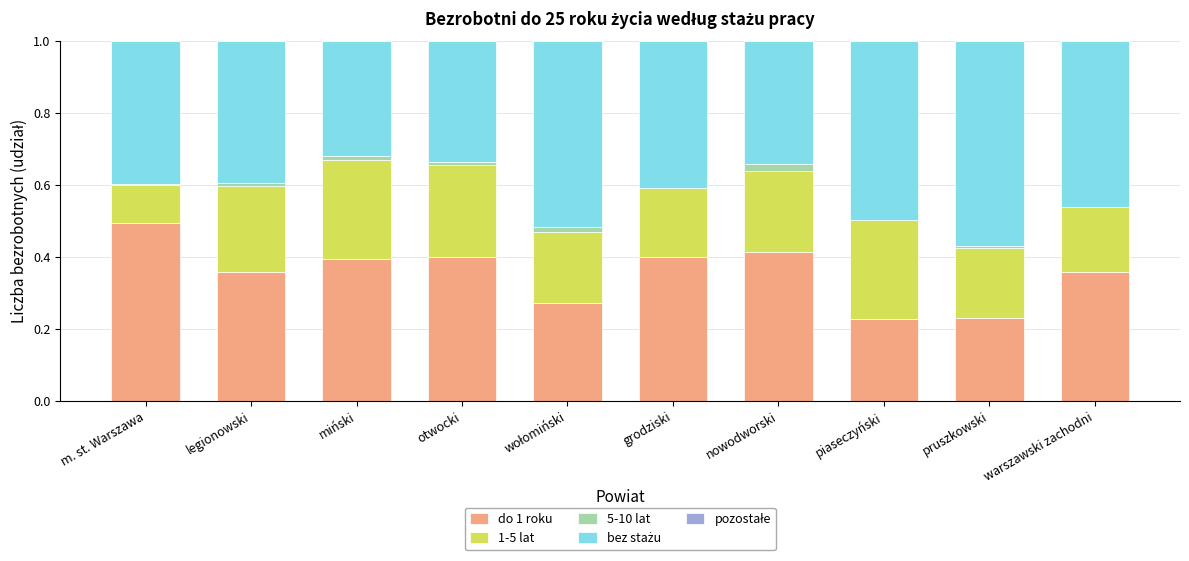

True or false: do 1 roku has a value of 0.4 at legionowski.

True